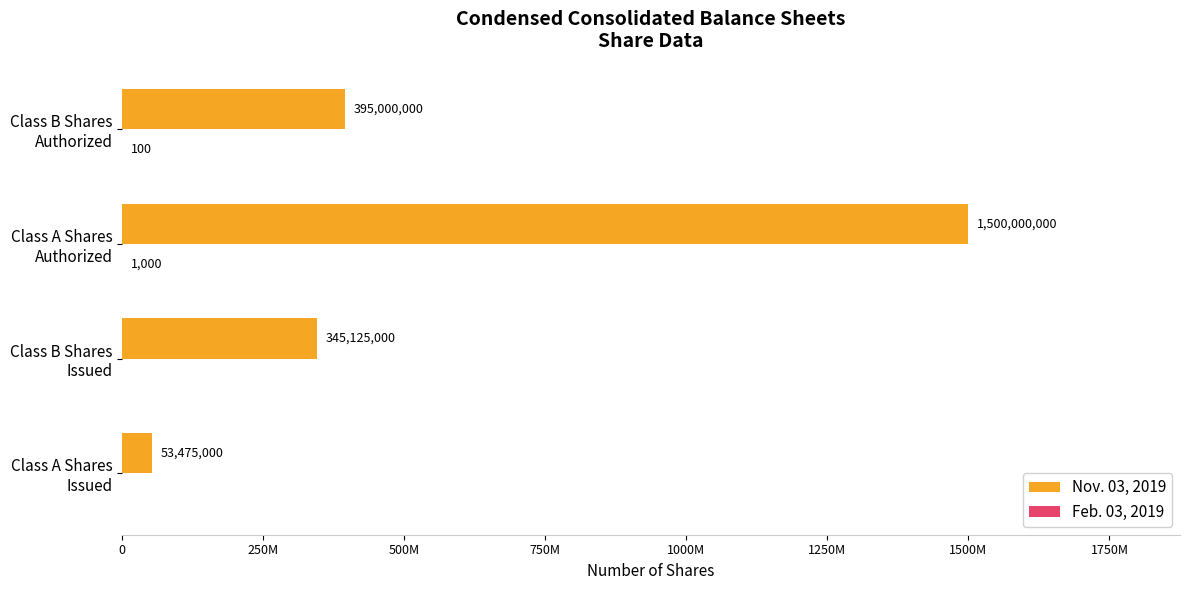

What is the maximum value shown in the chart?

1500000000